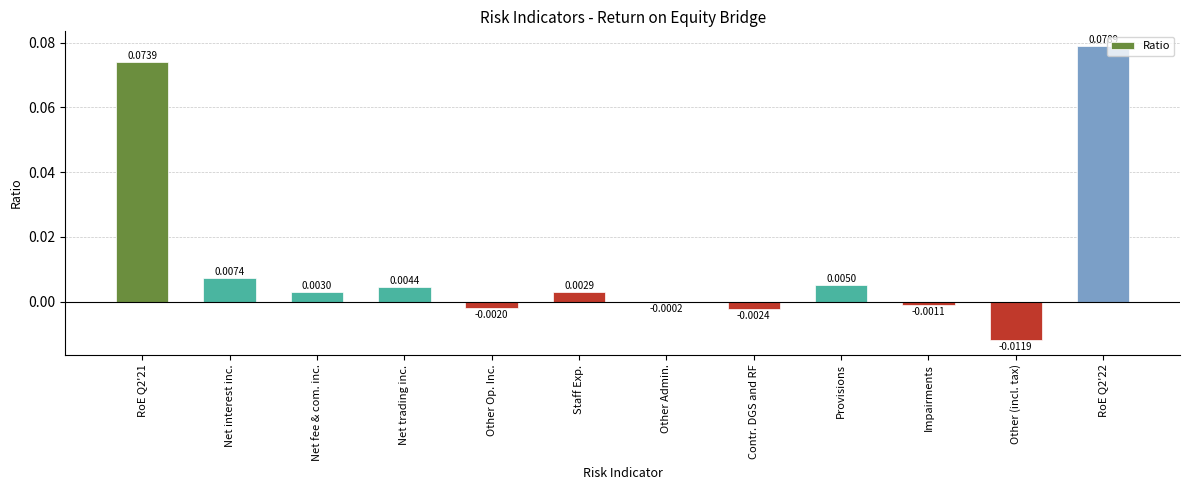

At which label is the value closest to 0?

Other Admin.